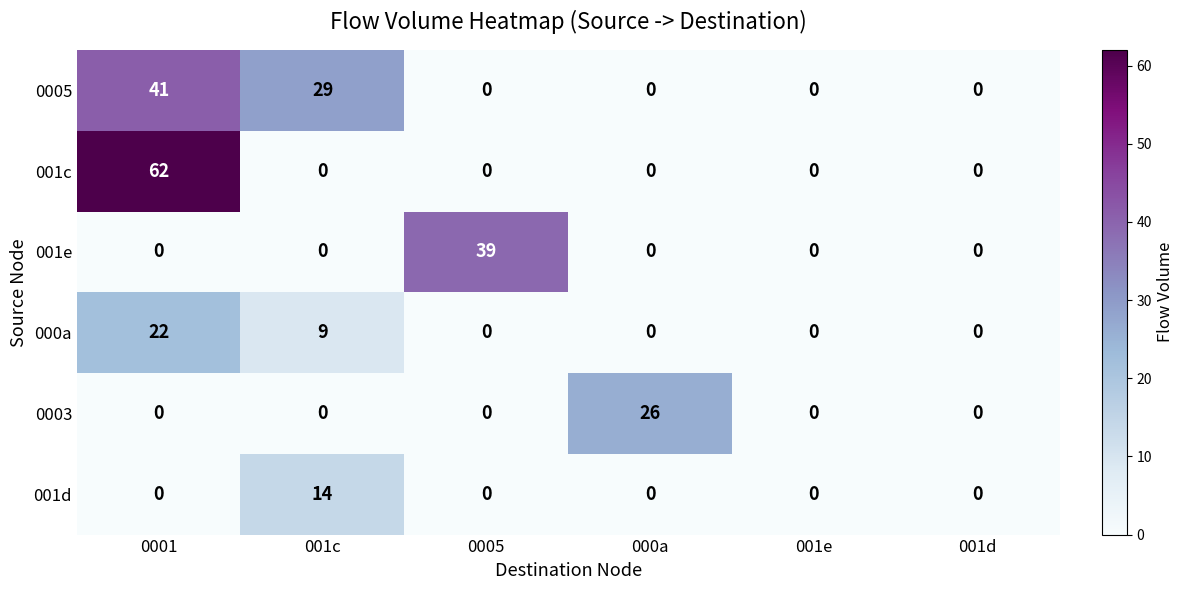

What is the difference between the second highest and second lowest values in the 000a series?

9